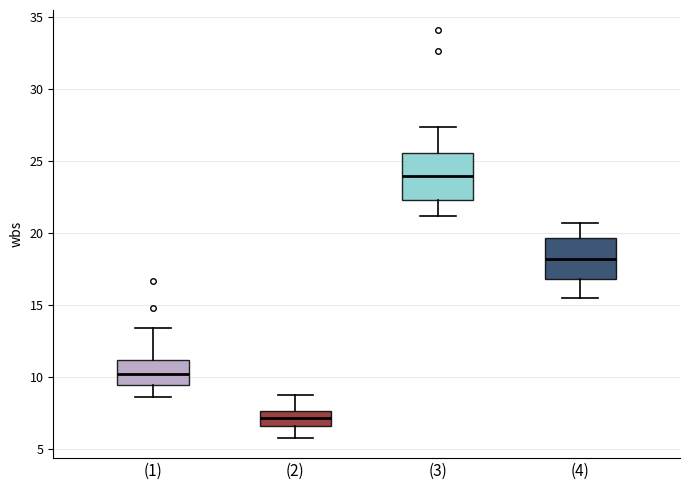

Reading left to right, read every box against the y-axis: the position of its median line, the range the box covers, and the ends of its whiskers. The values are not printed on the chart, so give them approximately, as read against the axis.

(1): median 10.0, box 9.5 to 11.0, whiskers 8.5 to 13.5
(2): median 7.0, box 6.5 to 7.5, whiskers 6.0 to 9.0
(3): median 24.0, box 22.5 to 25.5, whiskers 21.0 to 27.5
(4): median 18.0, box 17.0 to 19.5, whiskers 15.5 to 20.5